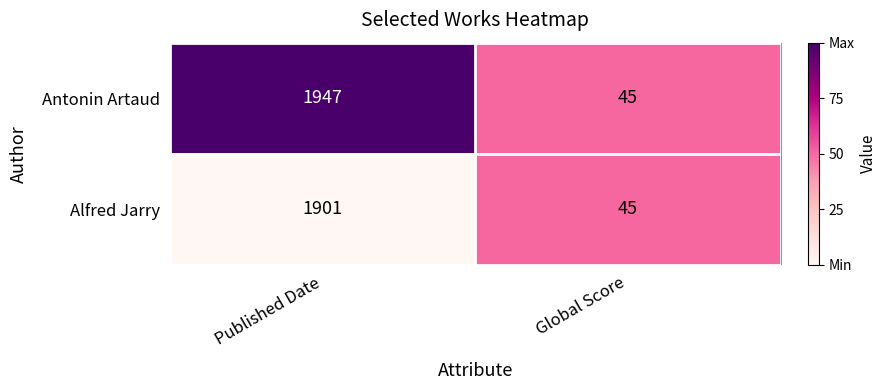

What is the average value of the Antonin Artaud series?

996